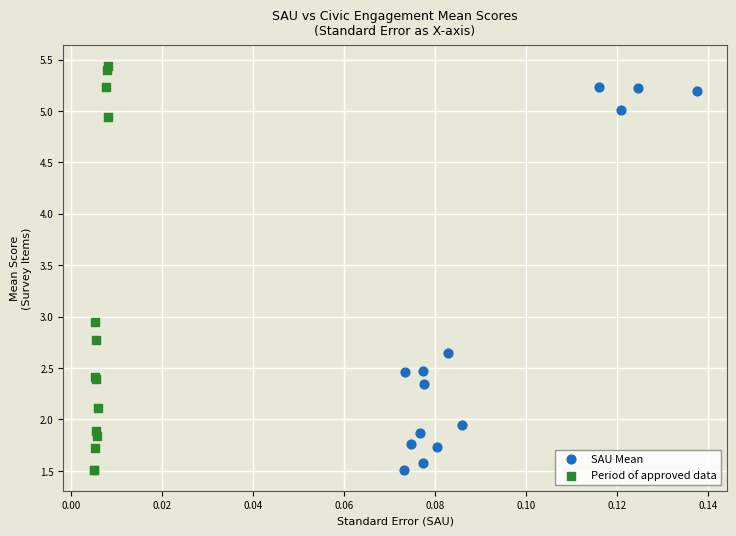

Which series contains the highest Y value?

Period of approved data